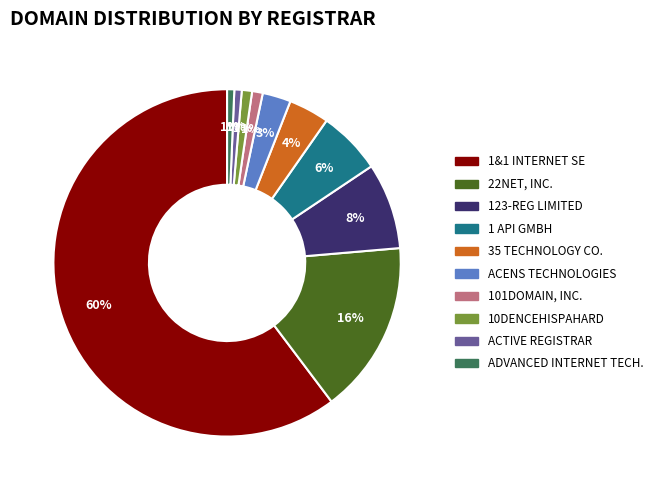

How many slices are in this pie chart?

10